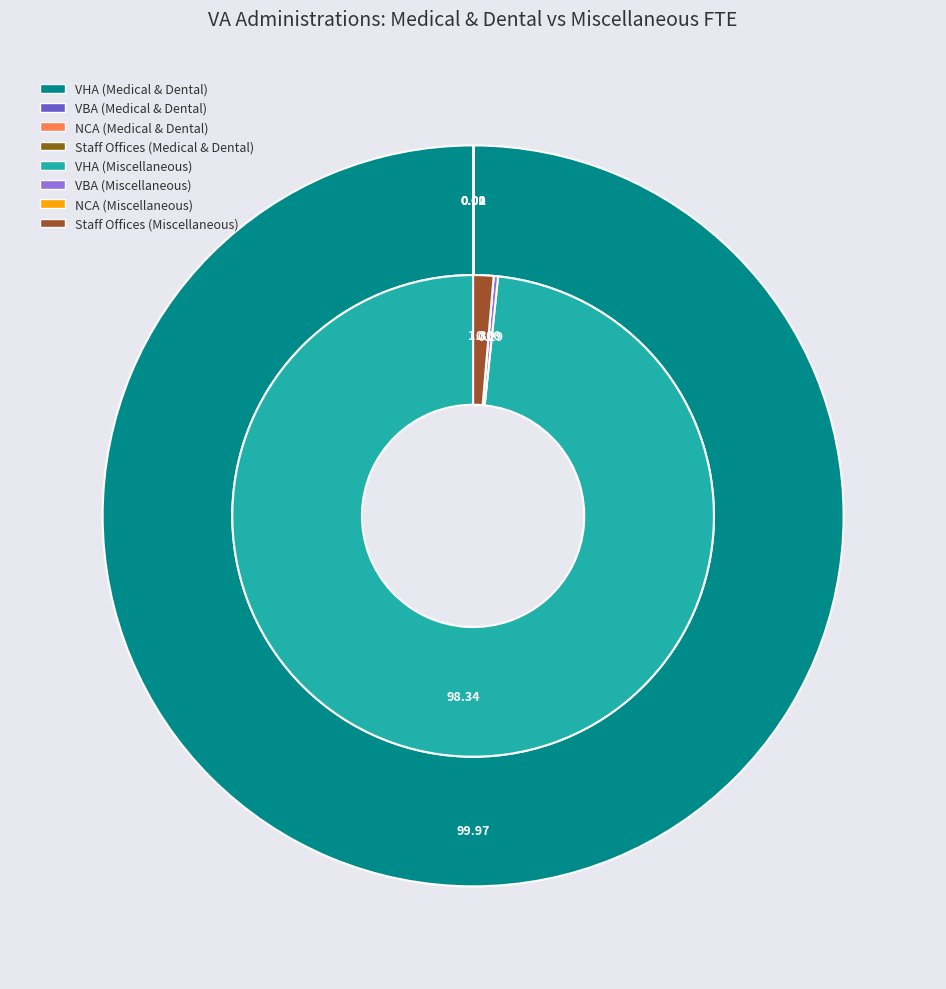

Which slice represents more than half of the pie?

VHA